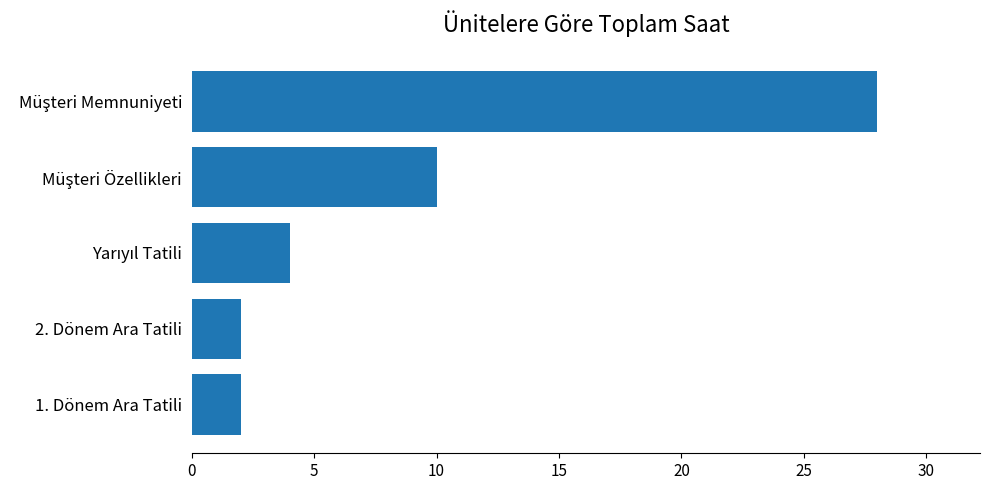

The value at 1. Dönem Ara Tatili is 4. True or false?

False